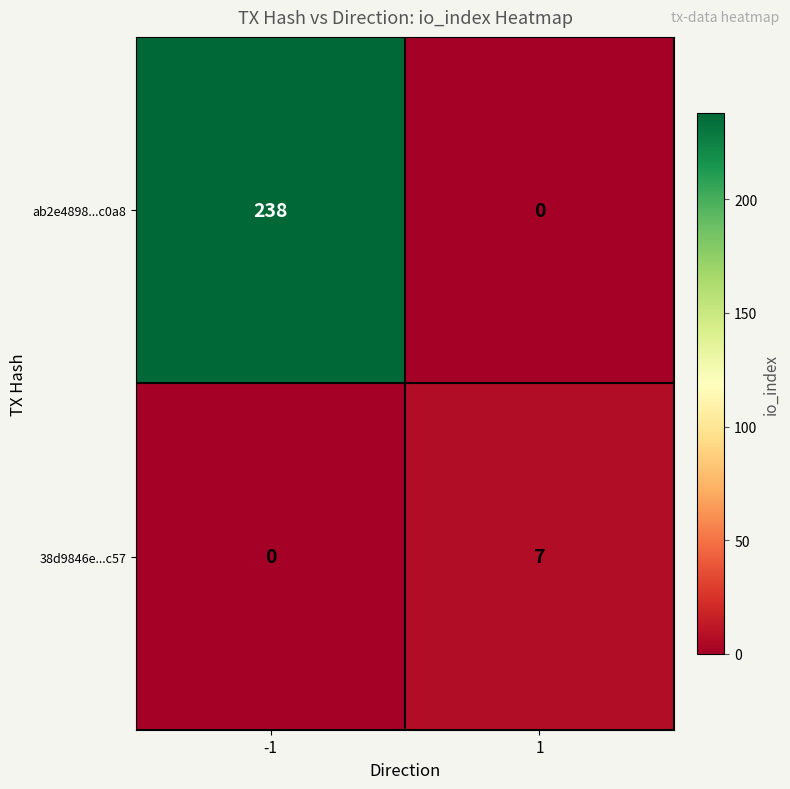

Which series changed the most between -1 and 1?

ab2e4898...c0a8